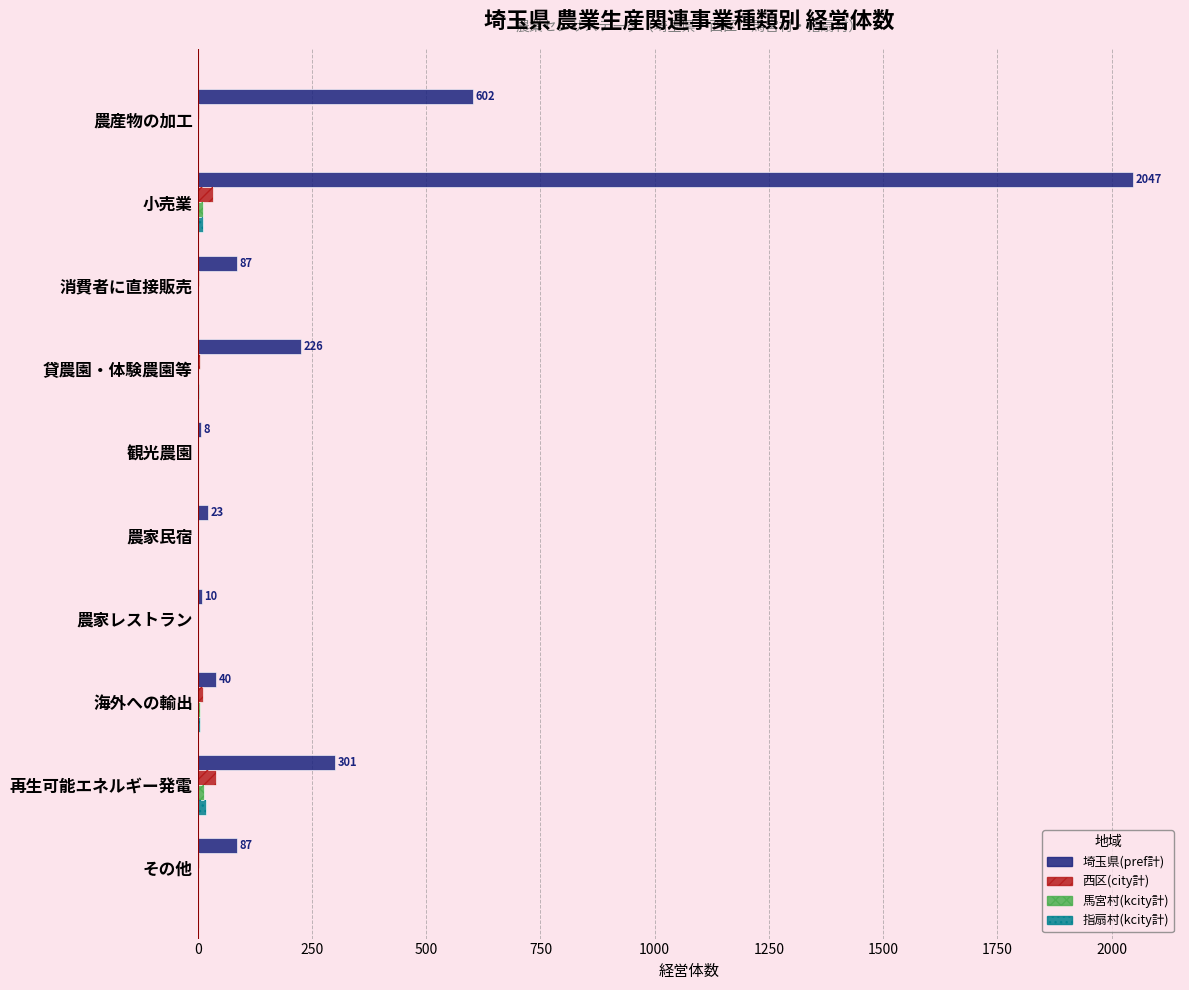

What is the average value of the 指扇村(kcity計) series?

4